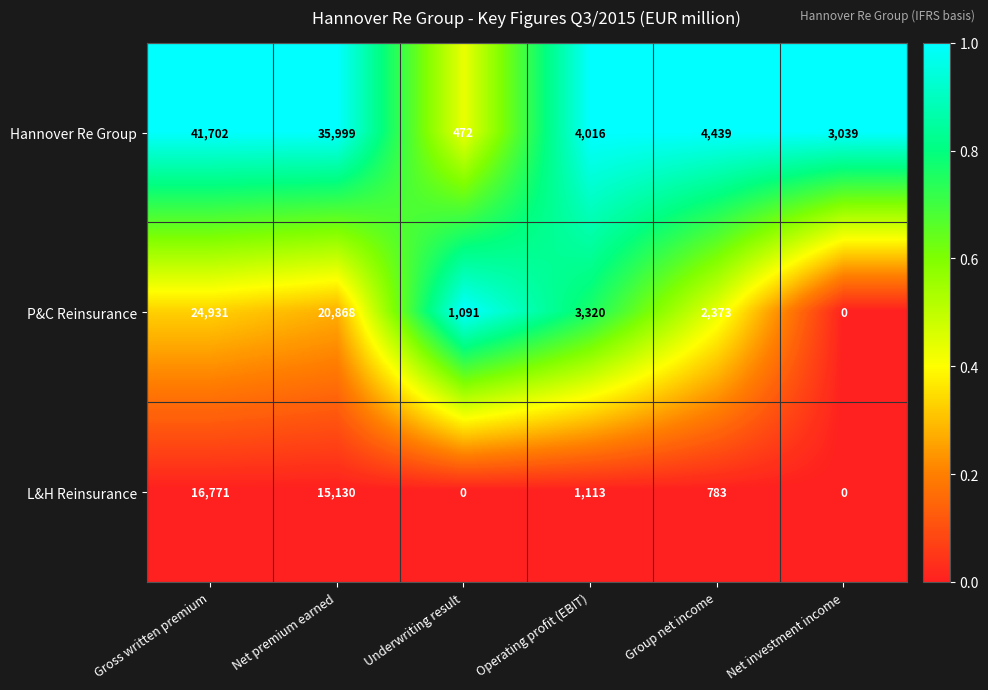

Is it true that L&H Reinsurance equals 8413 at Gross written premium?

False